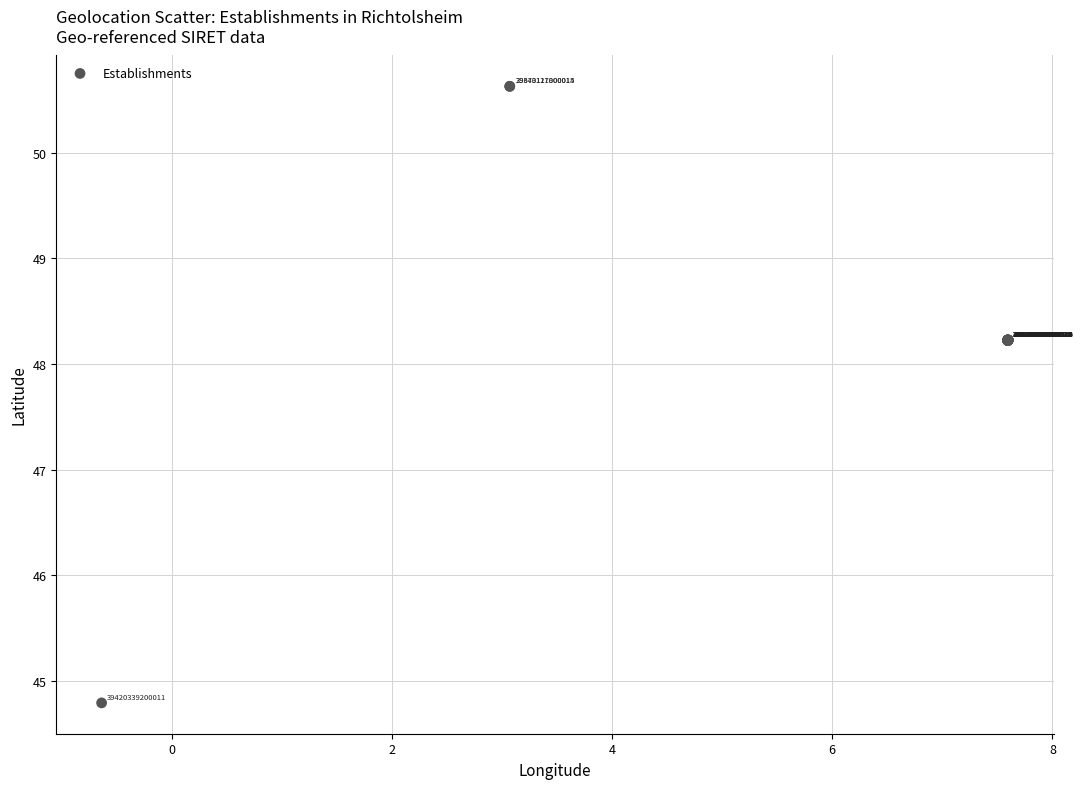

What Y value in the scatter plot is closest to 47?

48.2